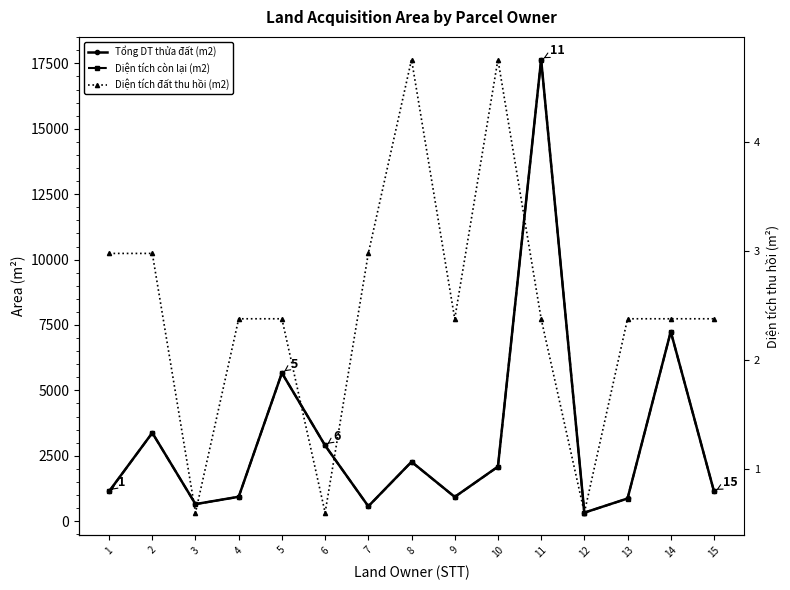

The Diện tích còn lại (m2) series shows 1896.8 at 1. True or false?

False